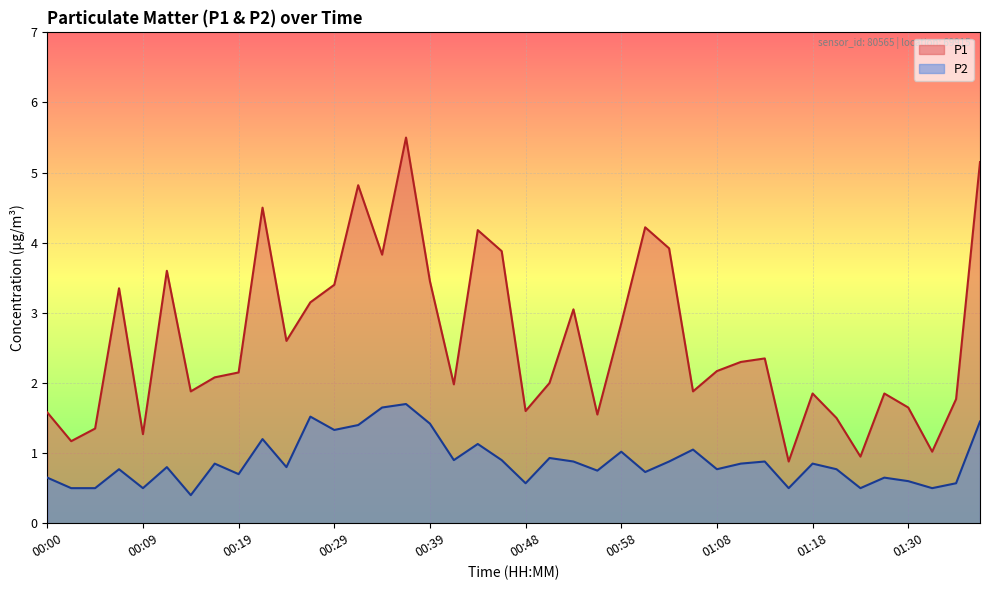

How many data points does each series have?

40